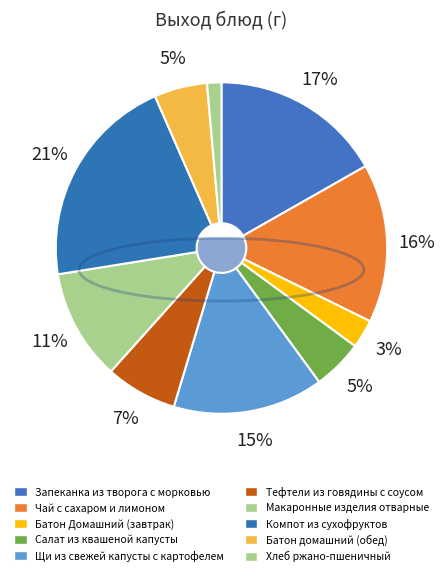

What percentage is the Салат из квашеной капусты slice, to the nearest percent?

5%